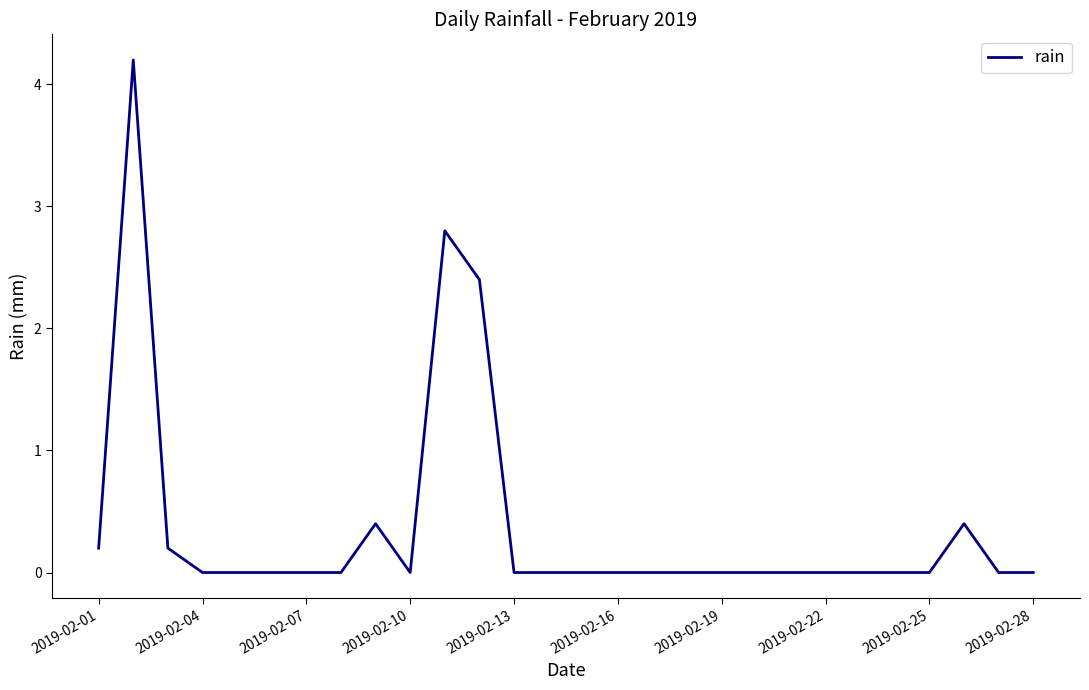

What is the difference between the maximum and minimum values?

4.2